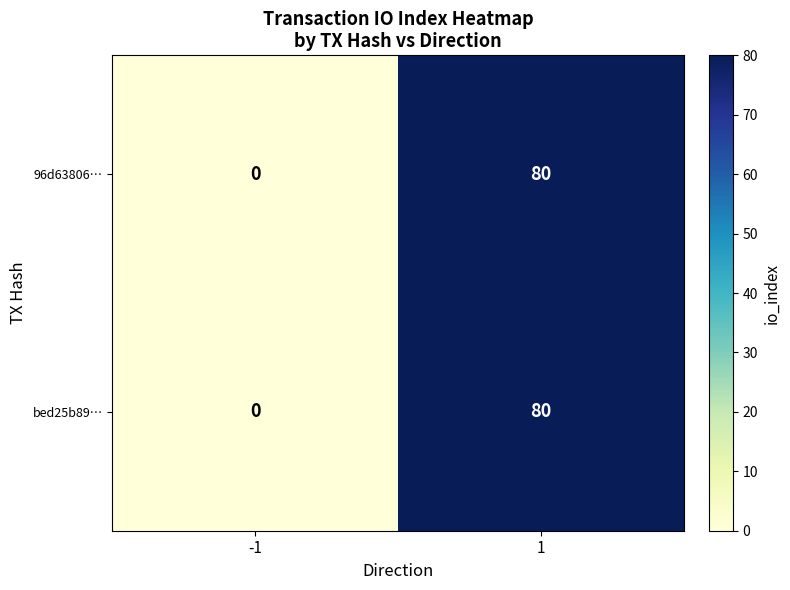

What value does the bed25b89… series have at 1?

80